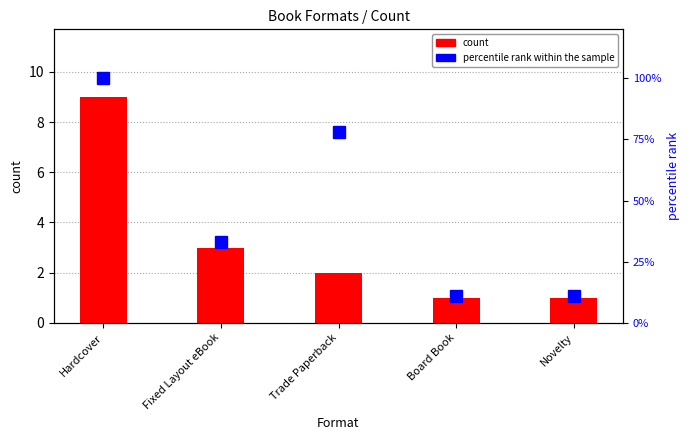

What is the highest value of the count series?

9